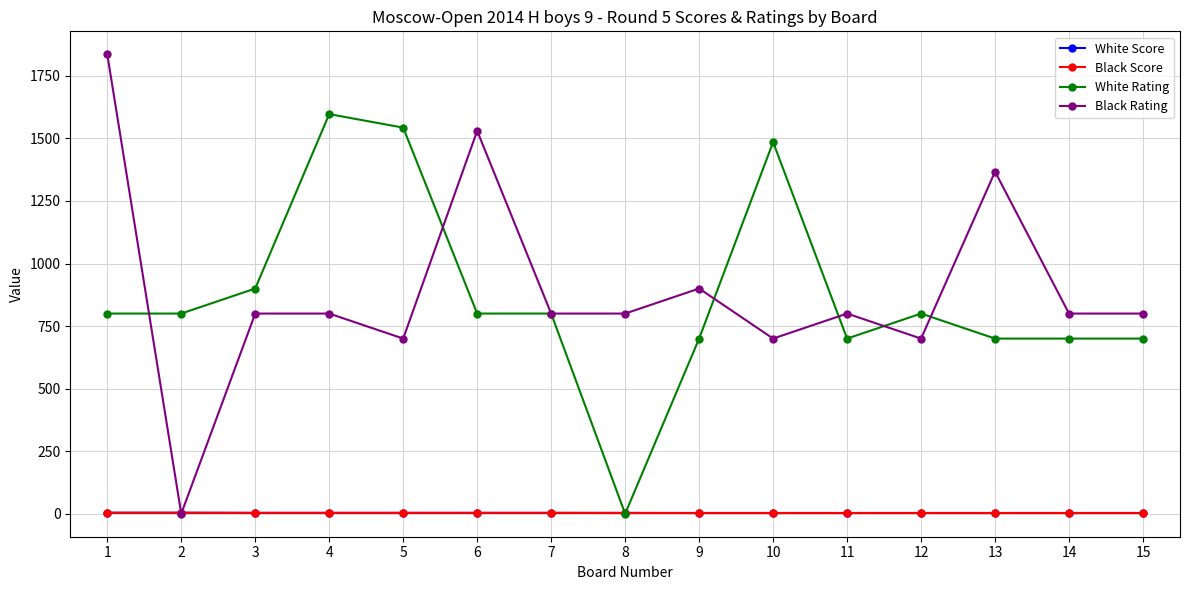

True or false: White Rating has more than 0 interior local peaks.

True